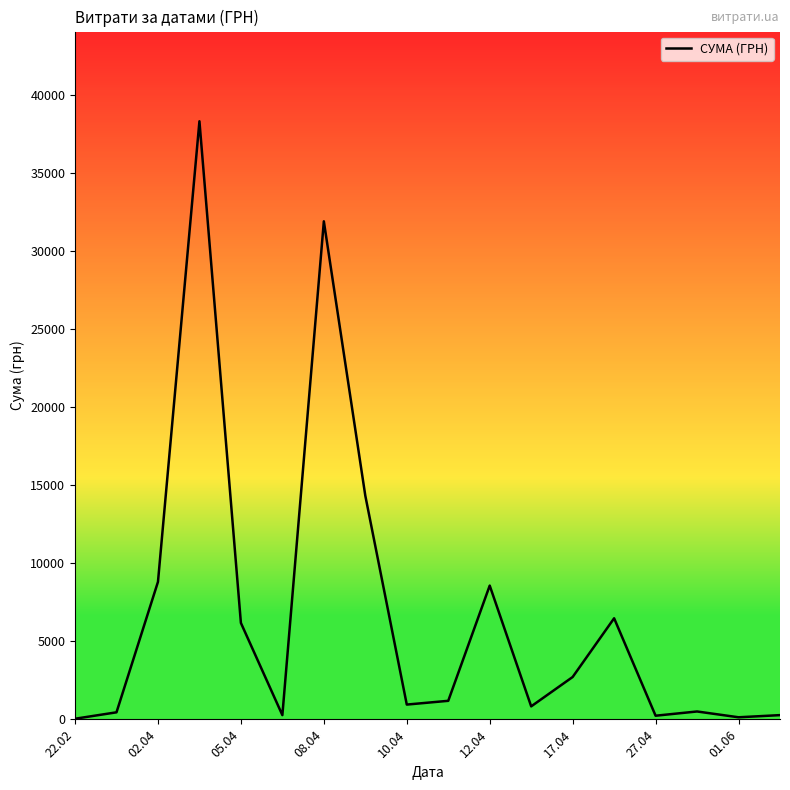

True or false: there are more than 0 points higher than both neighbors.

True